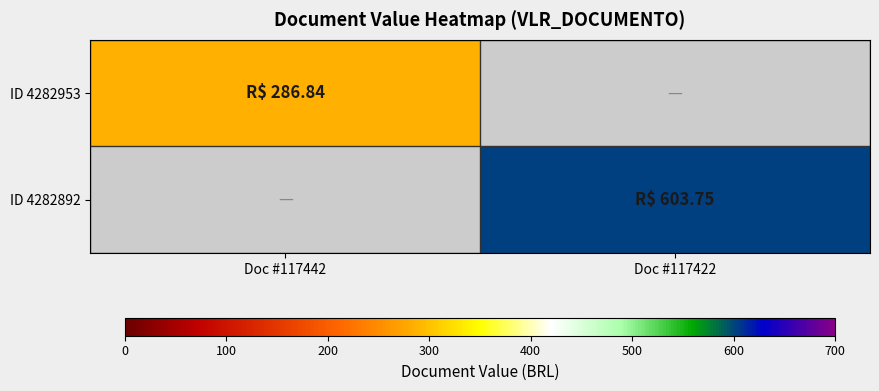

Which series has the largest range (max minus min)?

ID 4282892